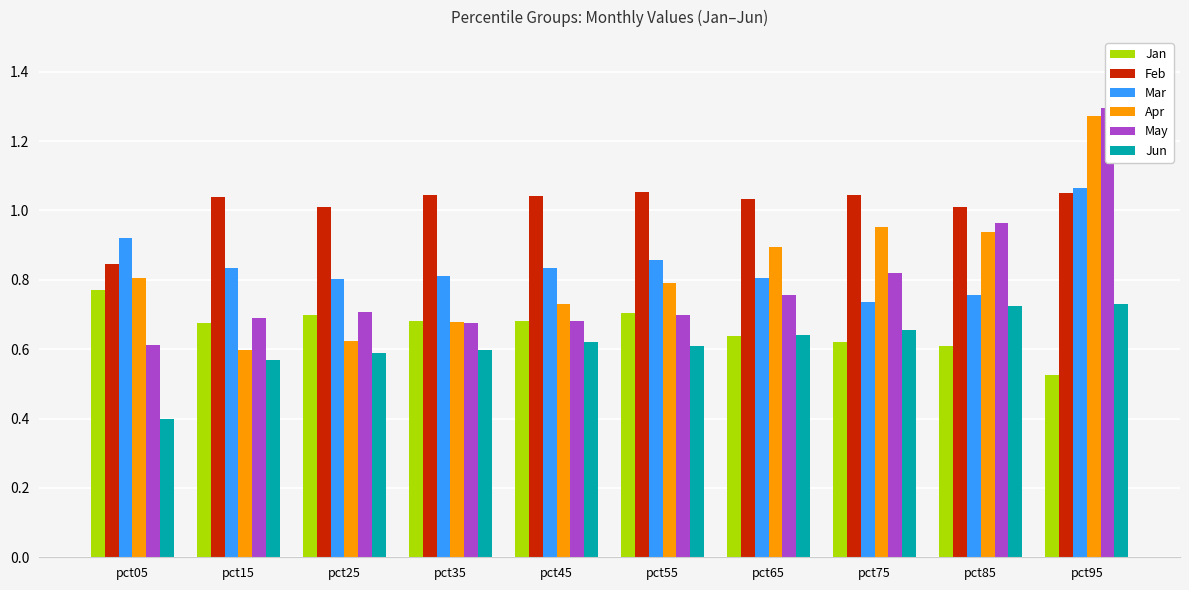

The Jun series shows 0.7 at pct85. True or false?

True